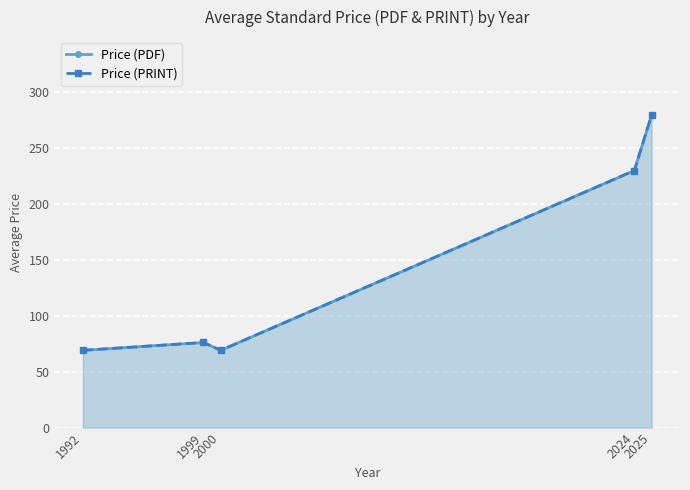

Is it true that Price (PRINT) equals 50.8 at 1999?

False